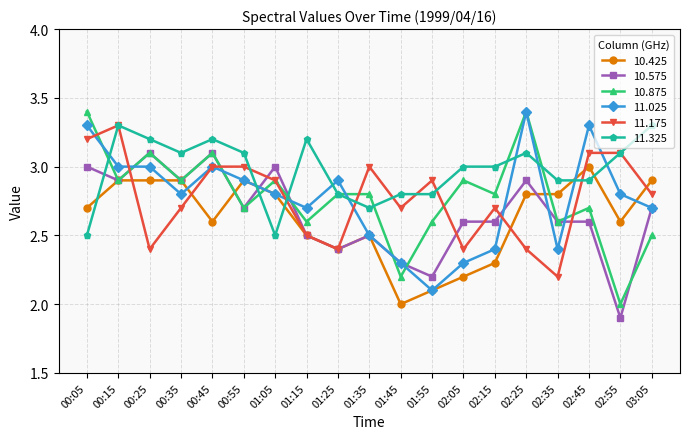

Which series has the largest total across all categories?

11.325